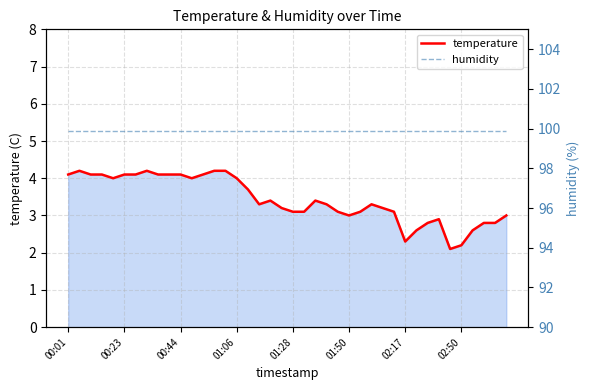

What is the difference between the second highest and minimum values in the temperature series?

2.1